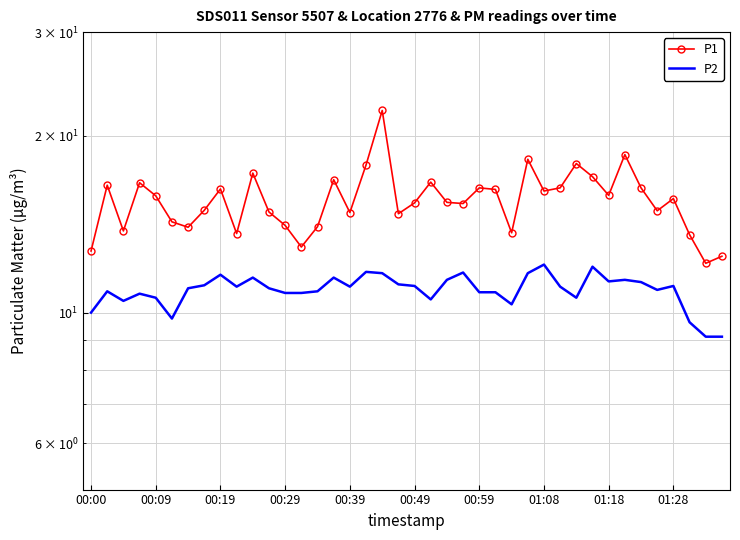

What is the difference between the P2 values at 00:09 and 34?

0.4